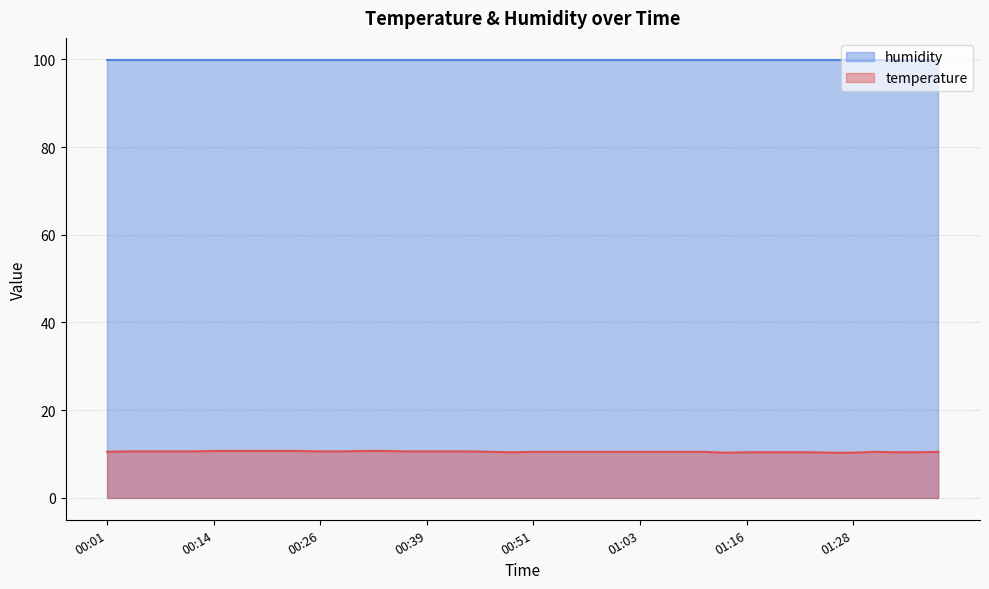

What is the sum of the values at 00:29 and 01:23?

21.0